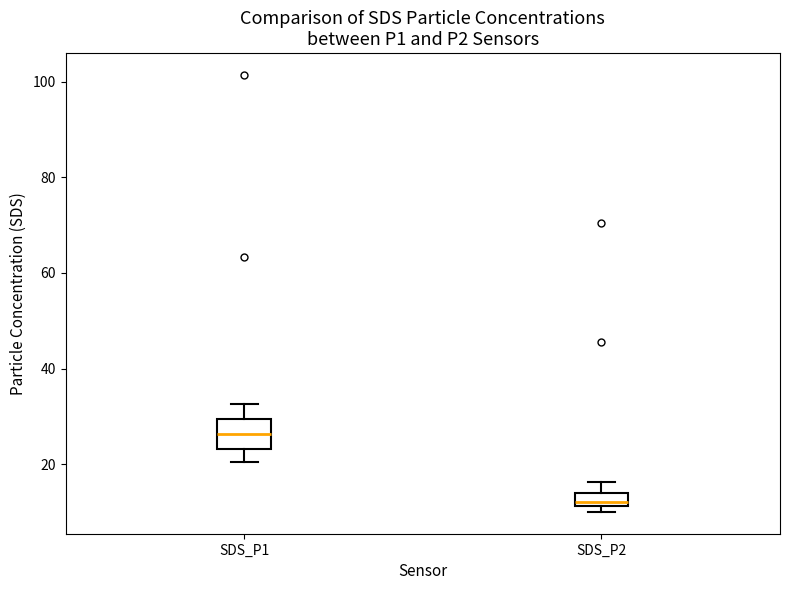

Which box's median line is the highest?

SDS_P1